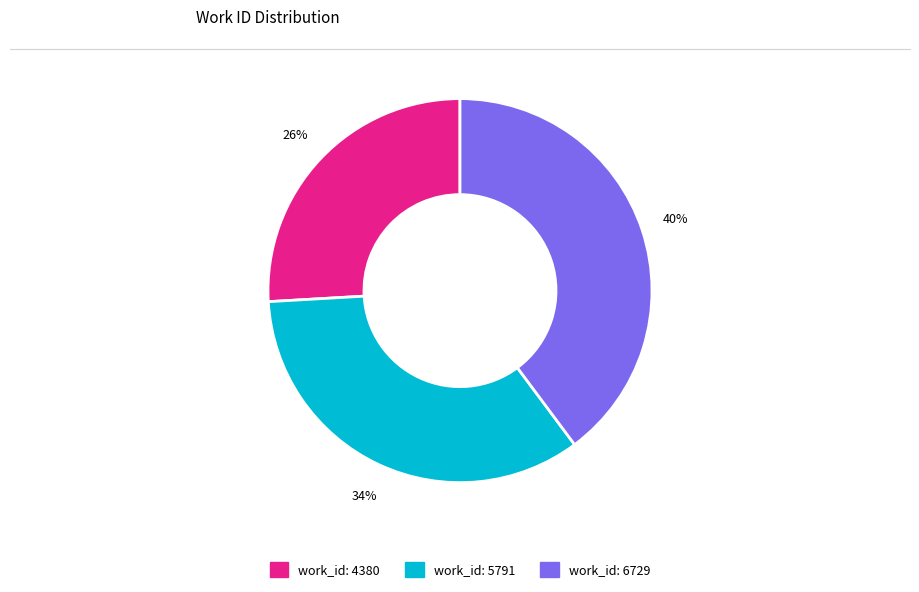

Rank the categories by value from lowest to highest.

work_id: 4380, work_id: 5791, work_id: 6729